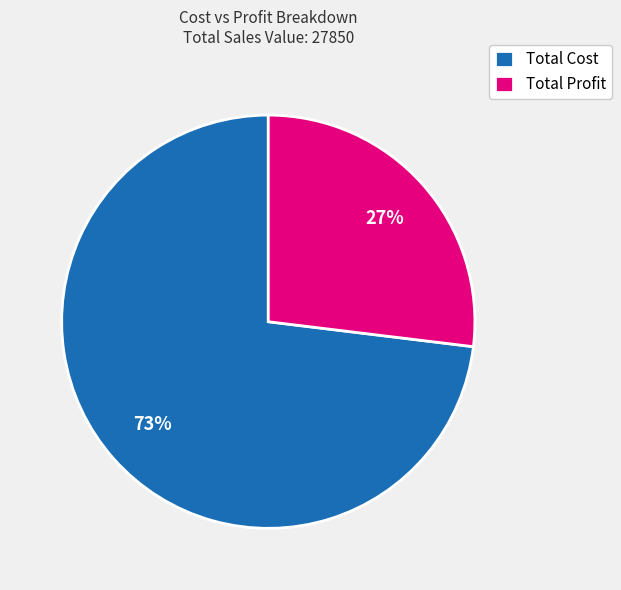

The Total Profit slice represents 27% of the pie. True or false?

True